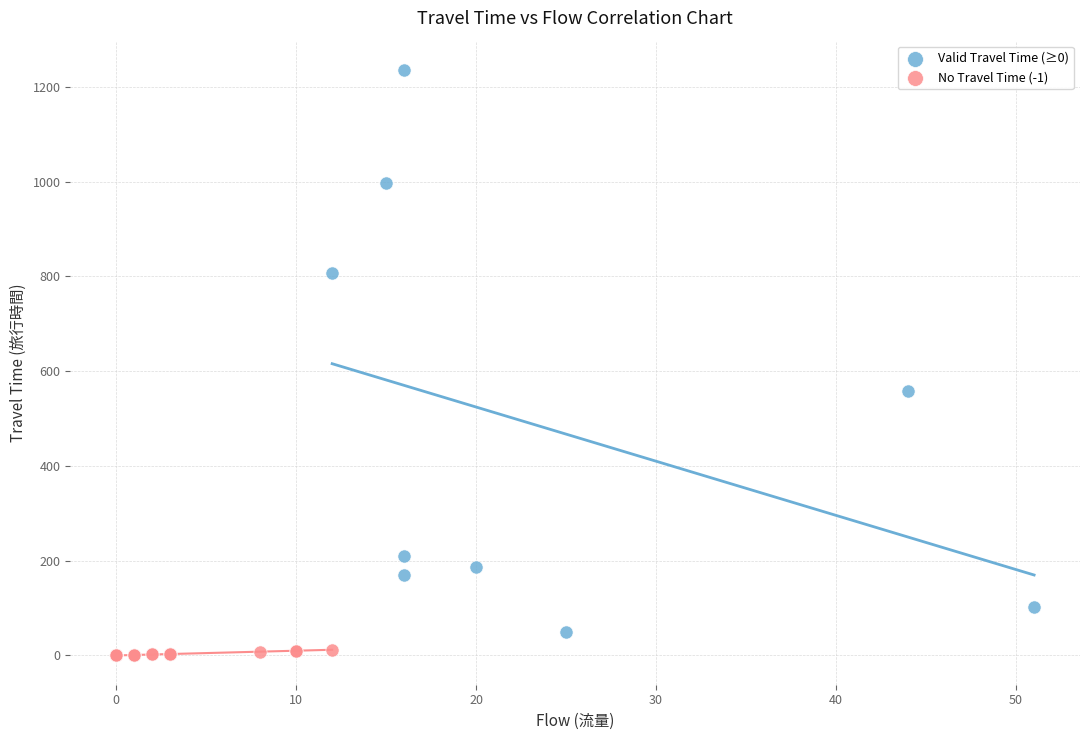

What are all the series names shown in the legend?

Valid Travel Time (≥0), No Travel Time (-1)